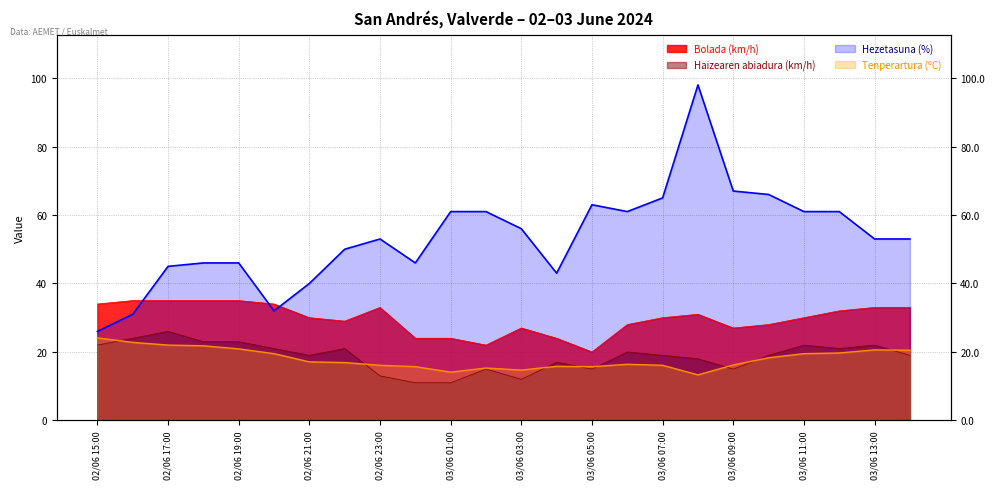

At how many categories does at least one series exceed 54?

11